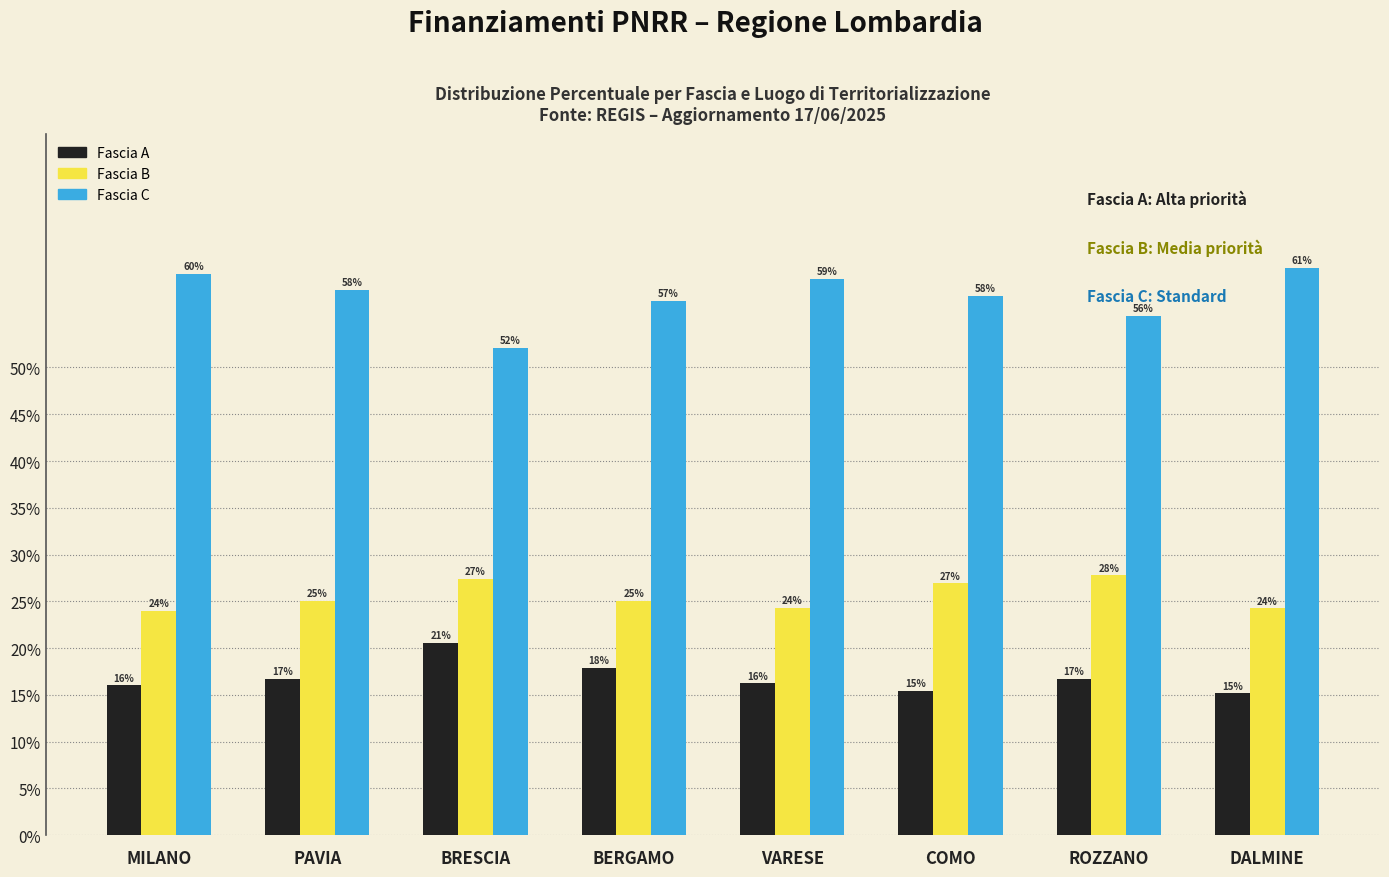

What is the total value across all series at MILANO?

100.0